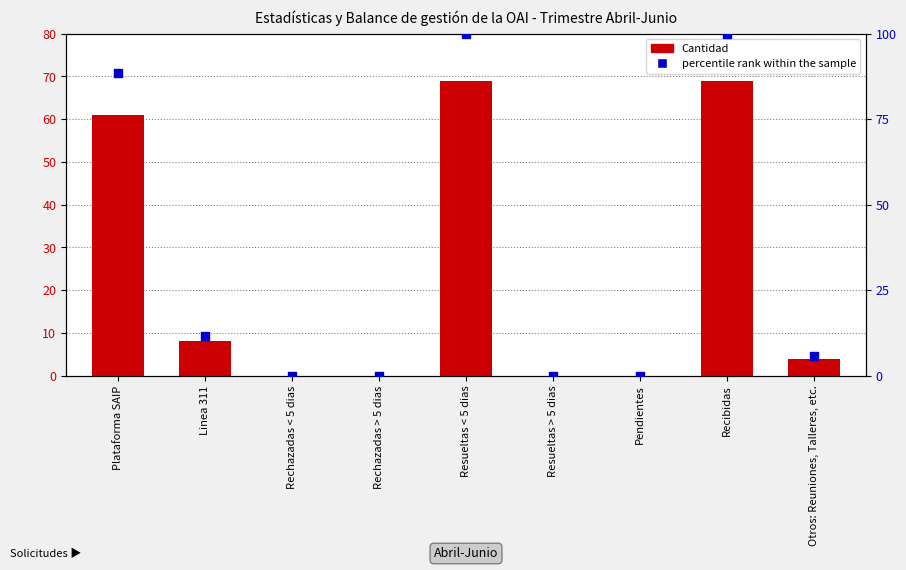

Is the value of Cantidad at Plataforma SAIP greater than the value of percentile rank within the sample at Rechazadas > 5 dias?

Yes